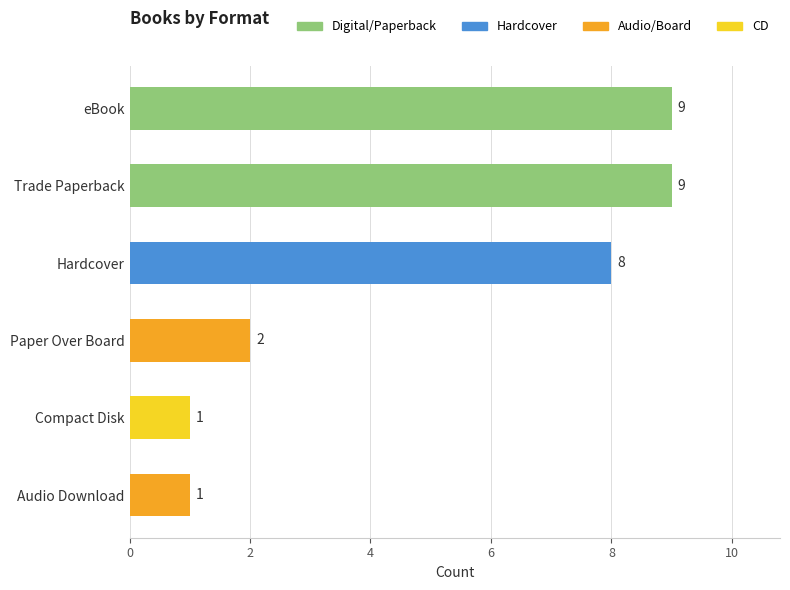

What is the label of the 5th bar from the top?

Compact Disk